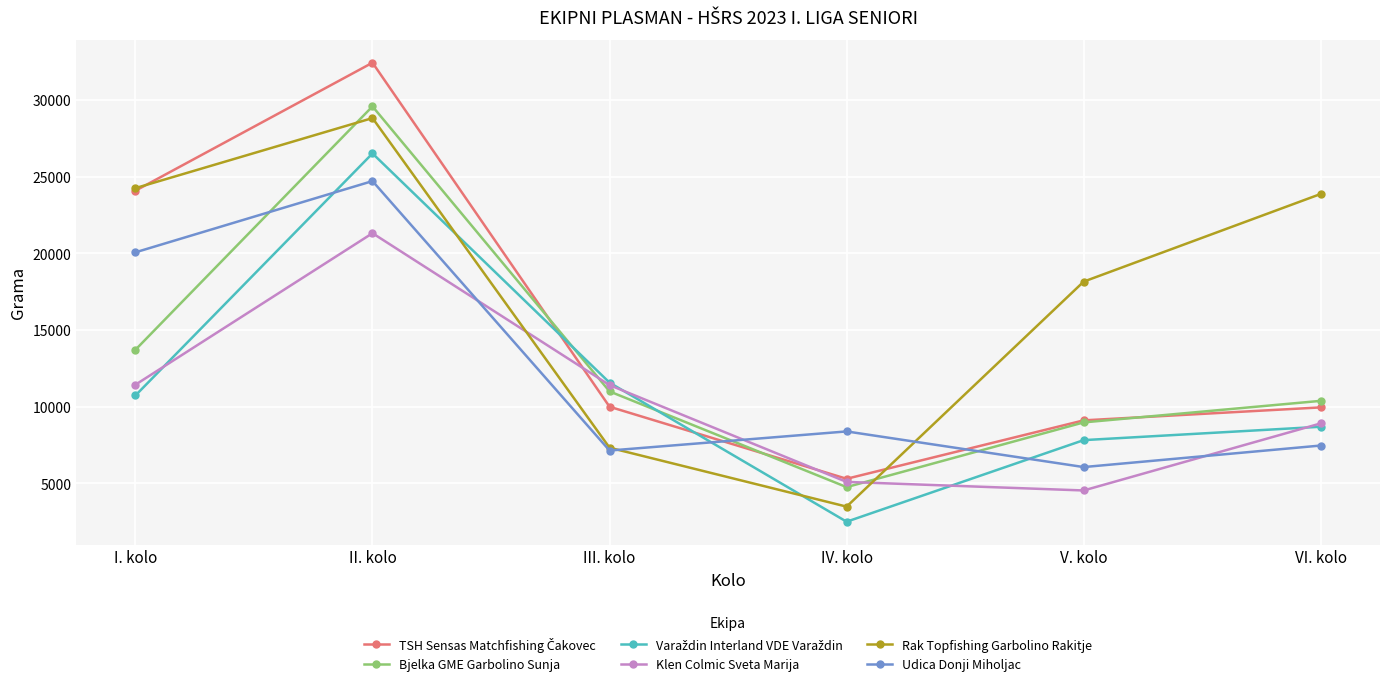

Rank the categories by Rak Topfishing Garbolino Rakitje value from highest to lowest.

II. kolo, I. kolo, VI. kolo, V. kolo, III. kolo, IV. kolo